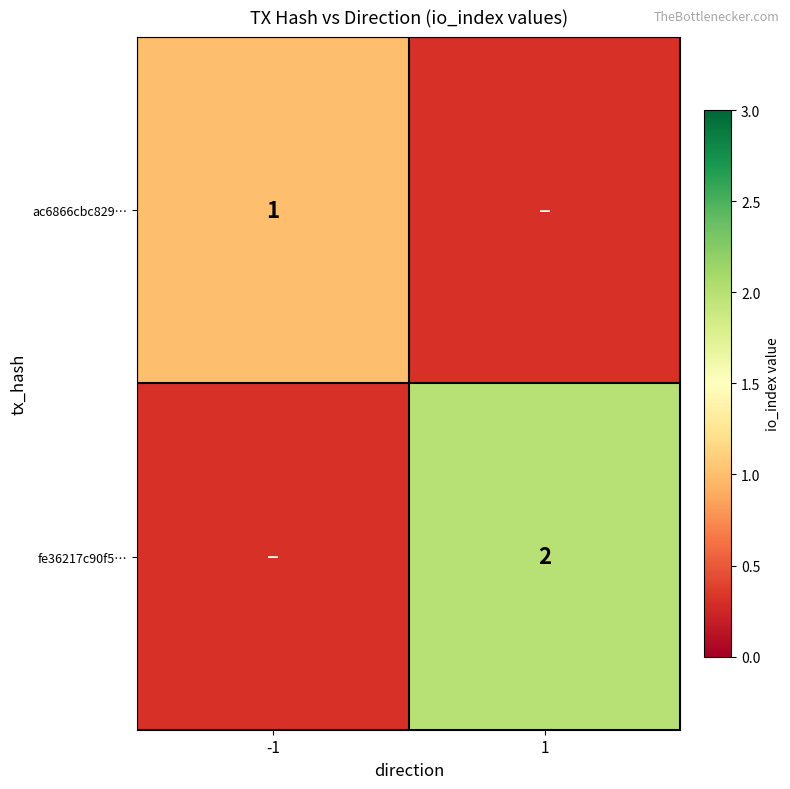

True or false: ac6866cbc829… has a value of 1 at -1.

True